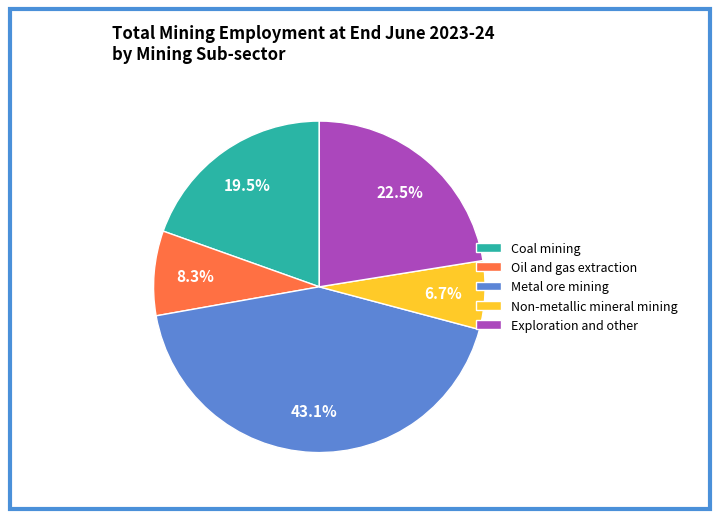

What is the smallest slice in the pie chart?

Non-metallic mineral mining